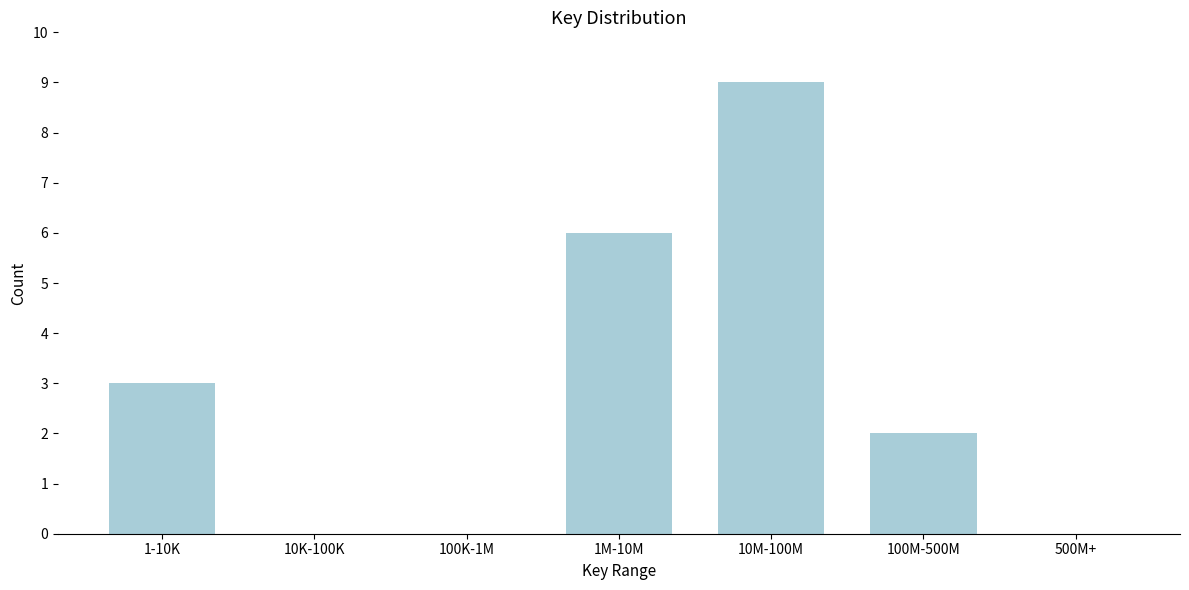

Reading left to right, list all the values displayed in this chart.

1-10K=3	10K-100K=0	100K-1M=0	1M-10M=6	10M-100M=9	100M-500M=2	500M+=0